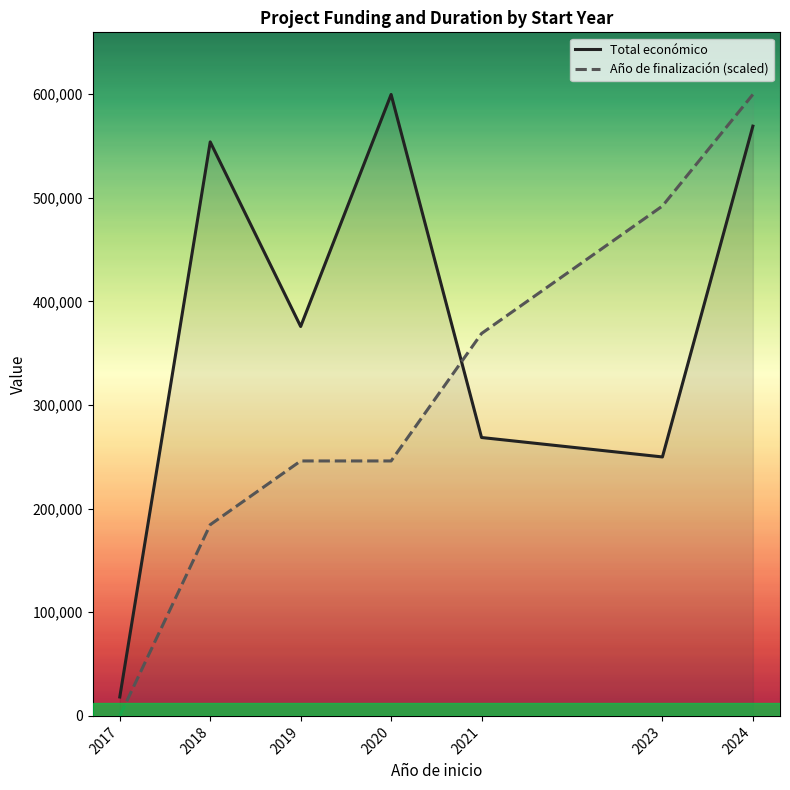

What is the sum of all Año de finalización (scaled) values?

2137164.2